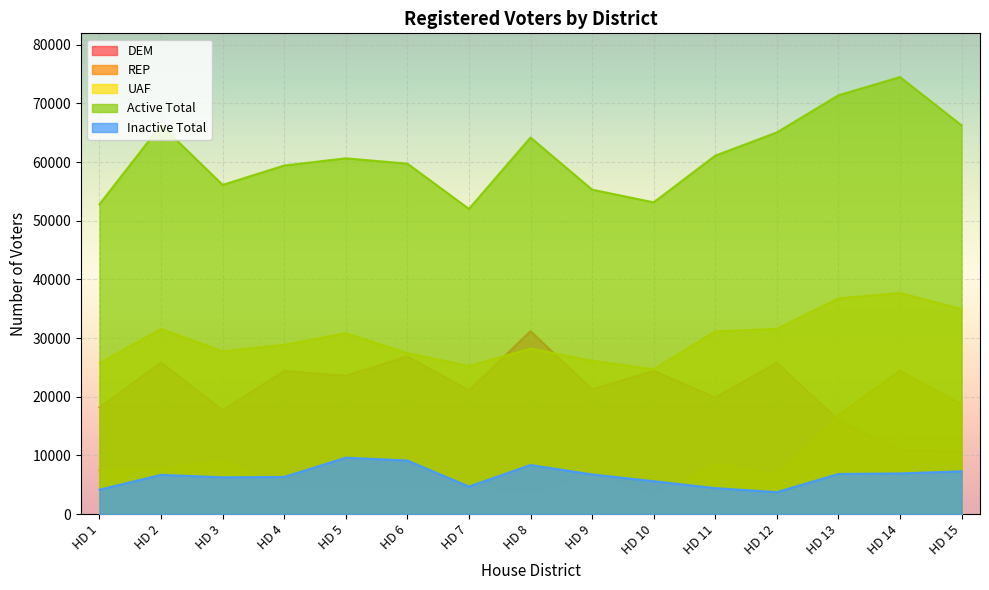

Is it true that Active Total equals 64203 at HD 8?

True